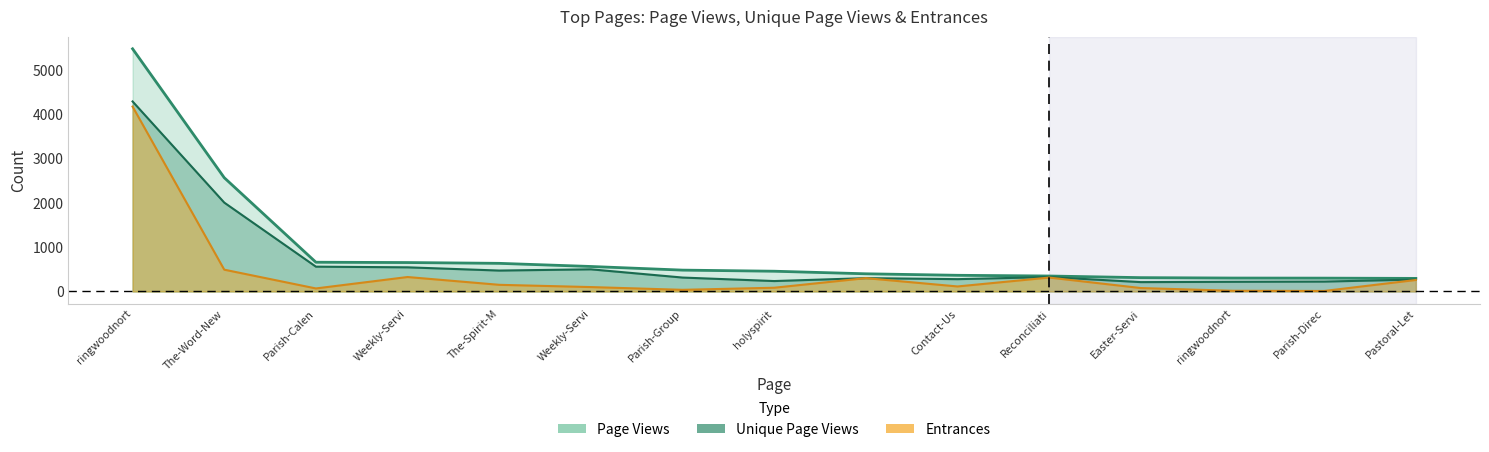

What is the difference between the maximum and minimum values in the Unique Page Views series?

4080